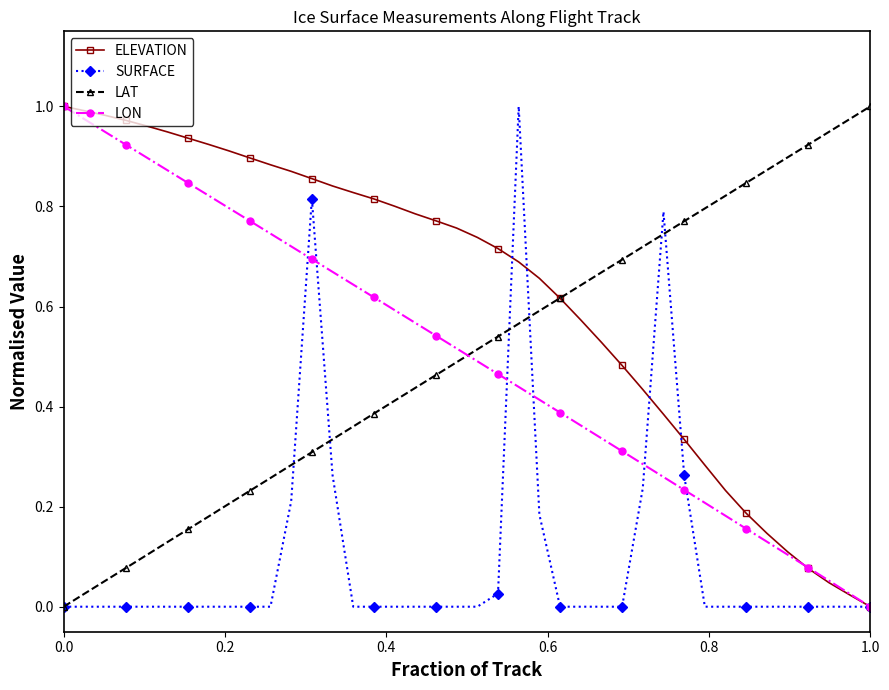

True or false: LON has more than 2 interior local peaks.

False